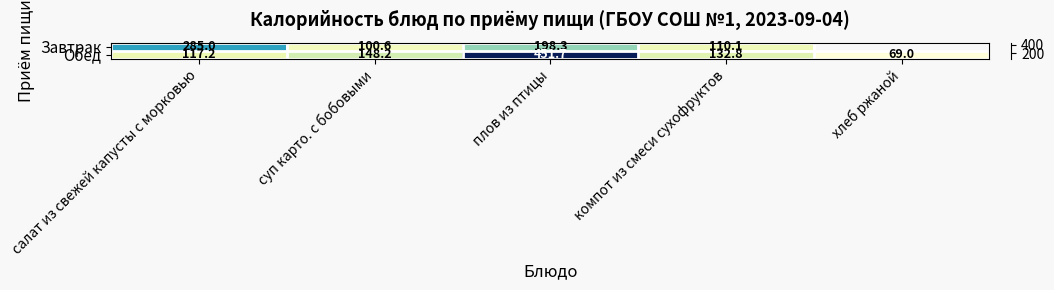

At which label does Обед reach its minimum?

хлеб ржаной